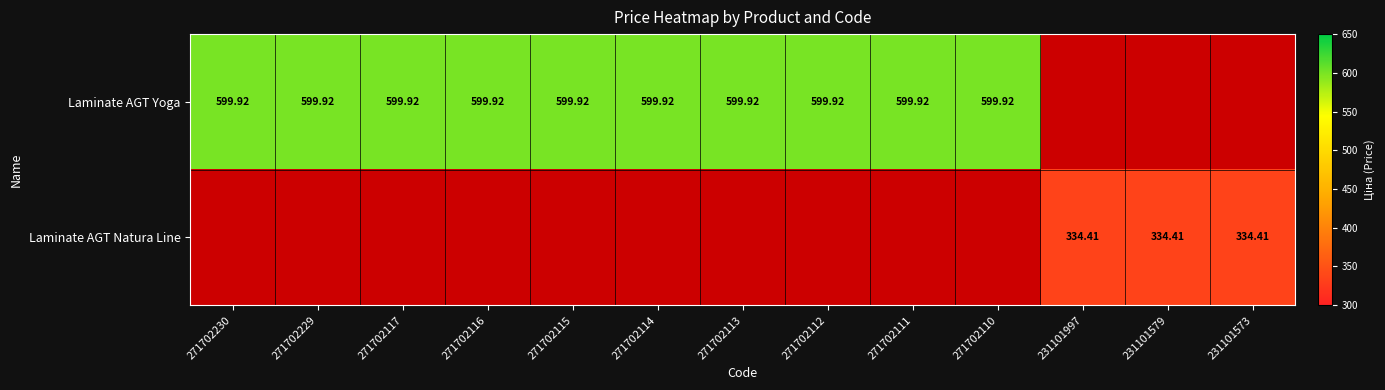

How many positive values does the Laminate AGT Yoga series have?

10